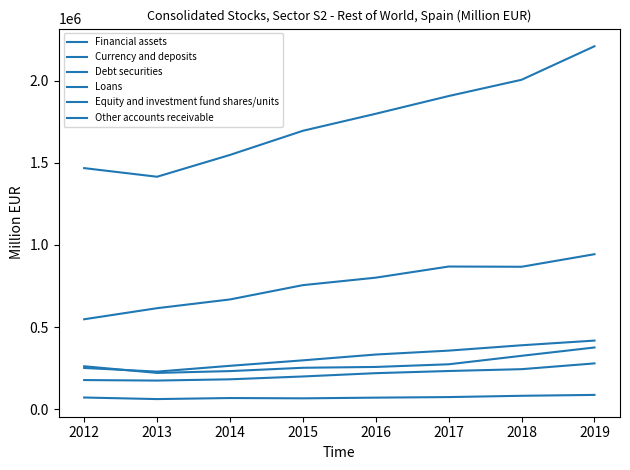

How many lines are shown in the chart?

6